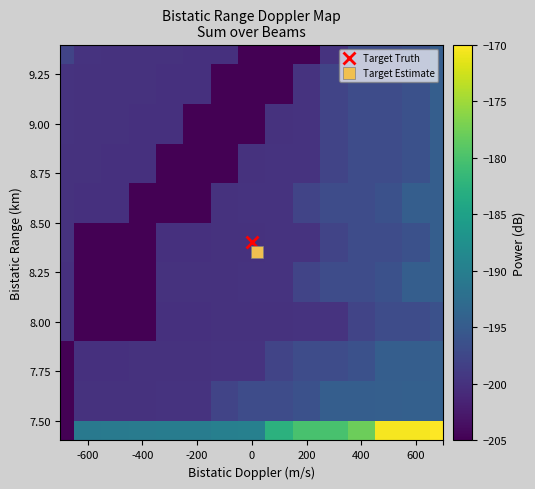

Count the number of categories in the chart.

15